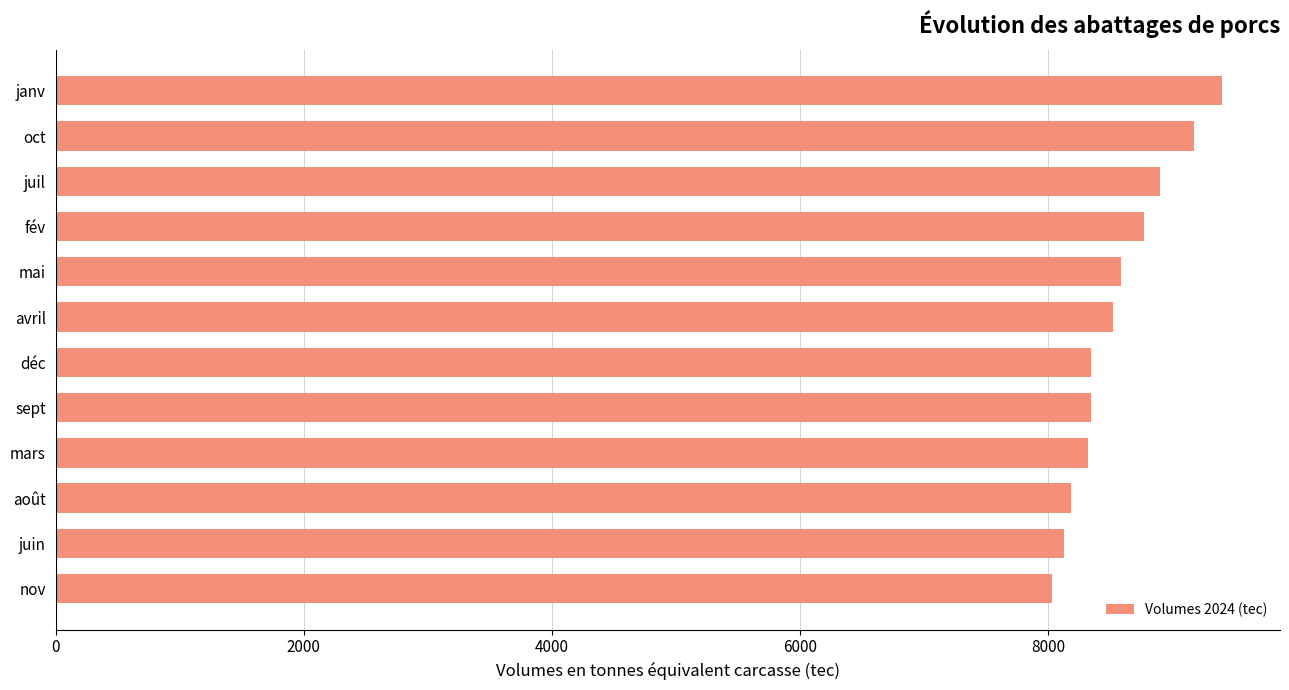

What value does the data have at oct?

9175.6